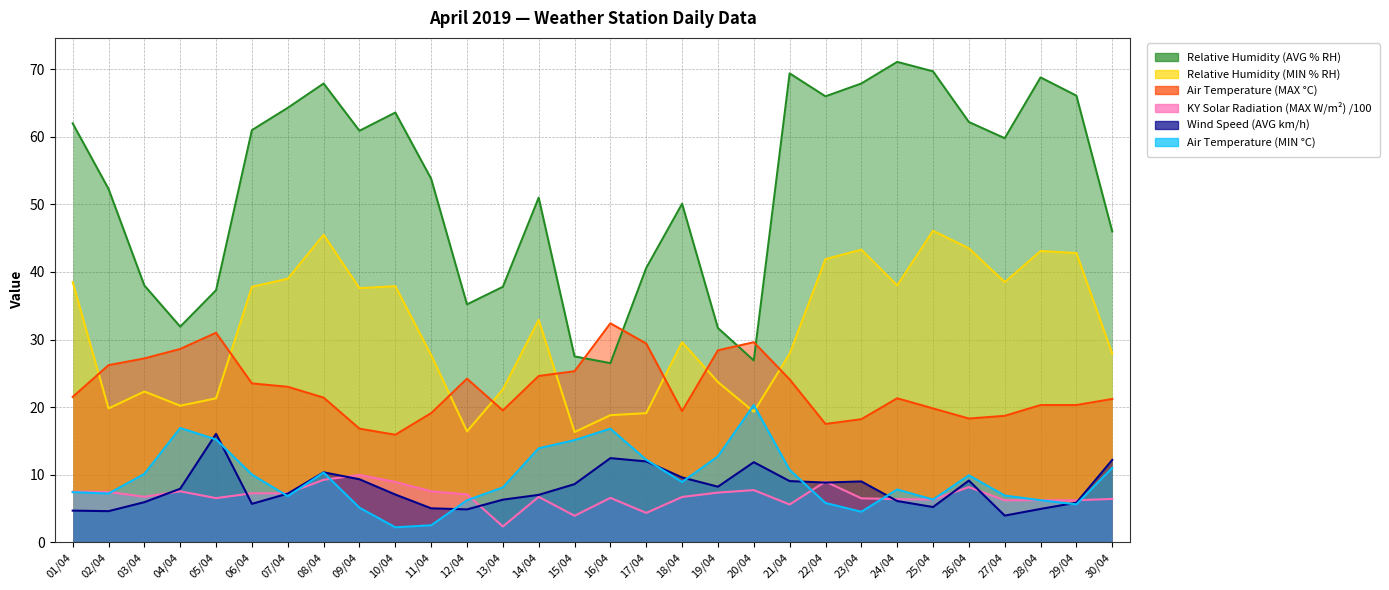

What is the value of the Wind Speed (AVG km/h) point at the 2nd from the left?

4.6